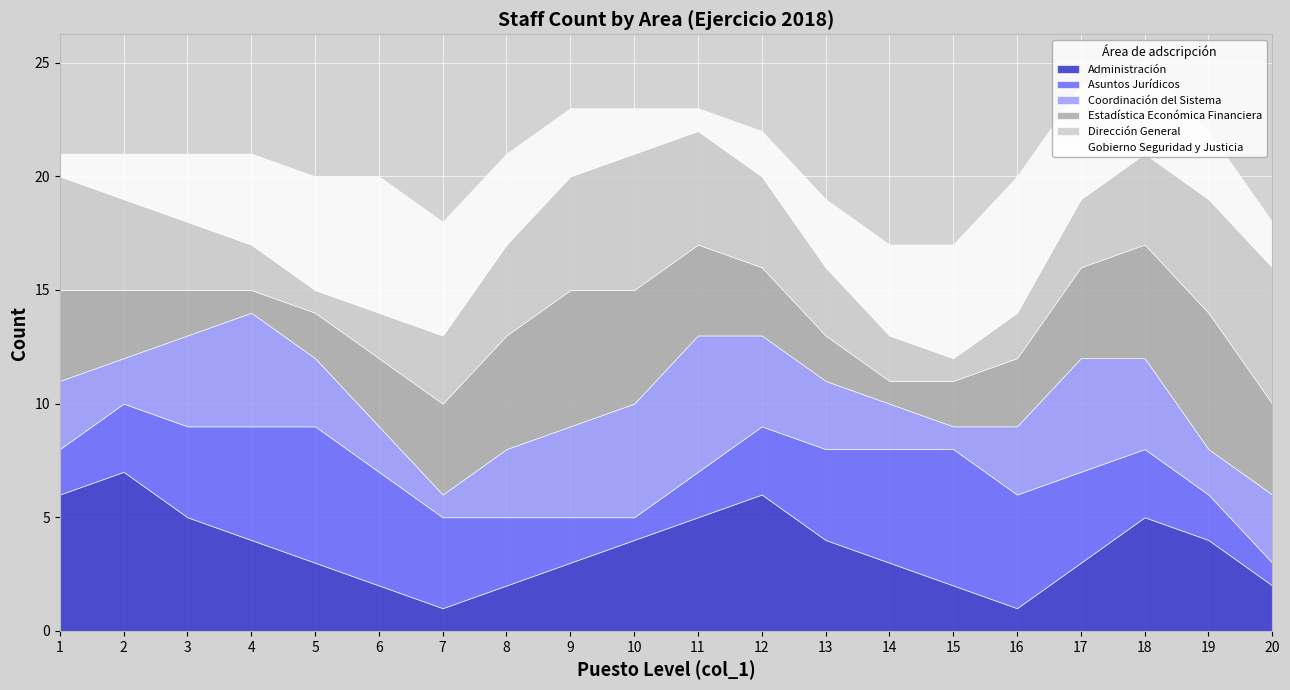

Is the value of Asuntos Jurídicos at 17 greater than the value of Administración at 9?

Yes